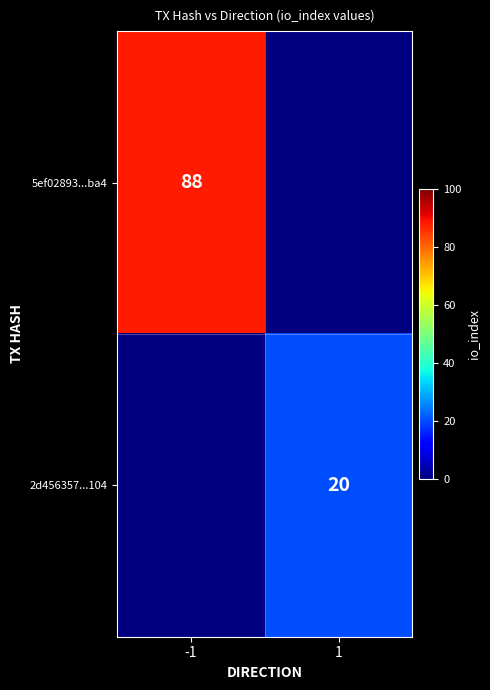

Is the value of 5ef02893...ba4 at -1 greater than the value of 2d456357...104 at 1?

Yes